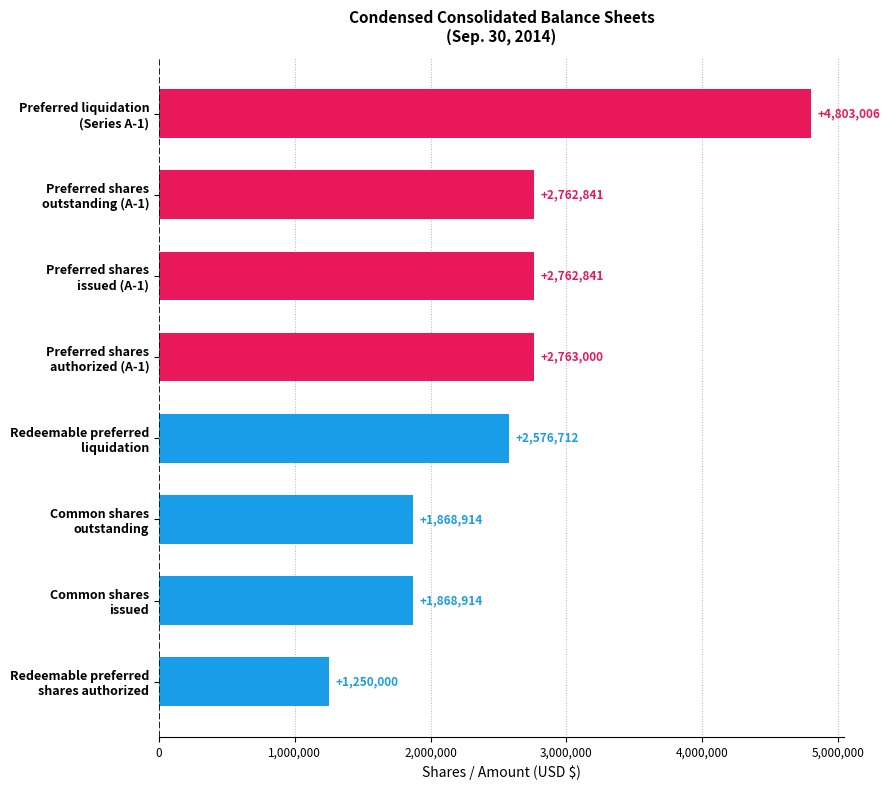

What is the sum of all values?

20656228